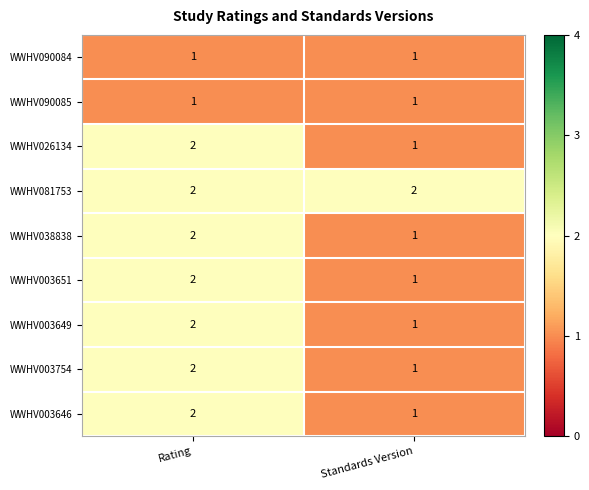

What is the sum of the WWHV081753 values at Standards Version and Rating?

4